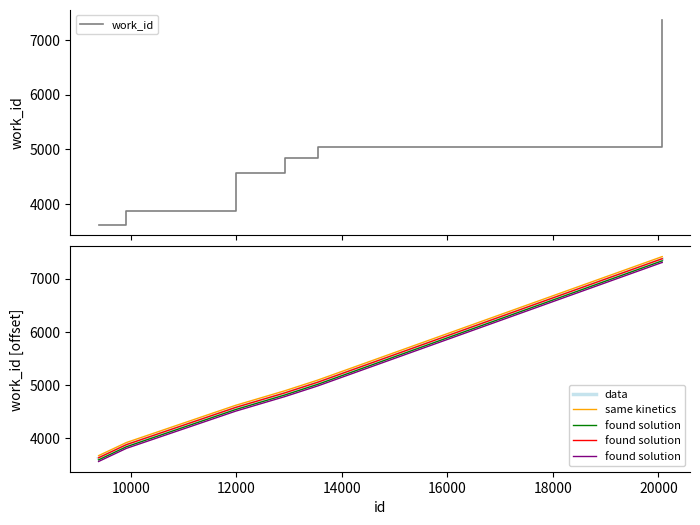

What is the highest value of the same kinetics series?

7417